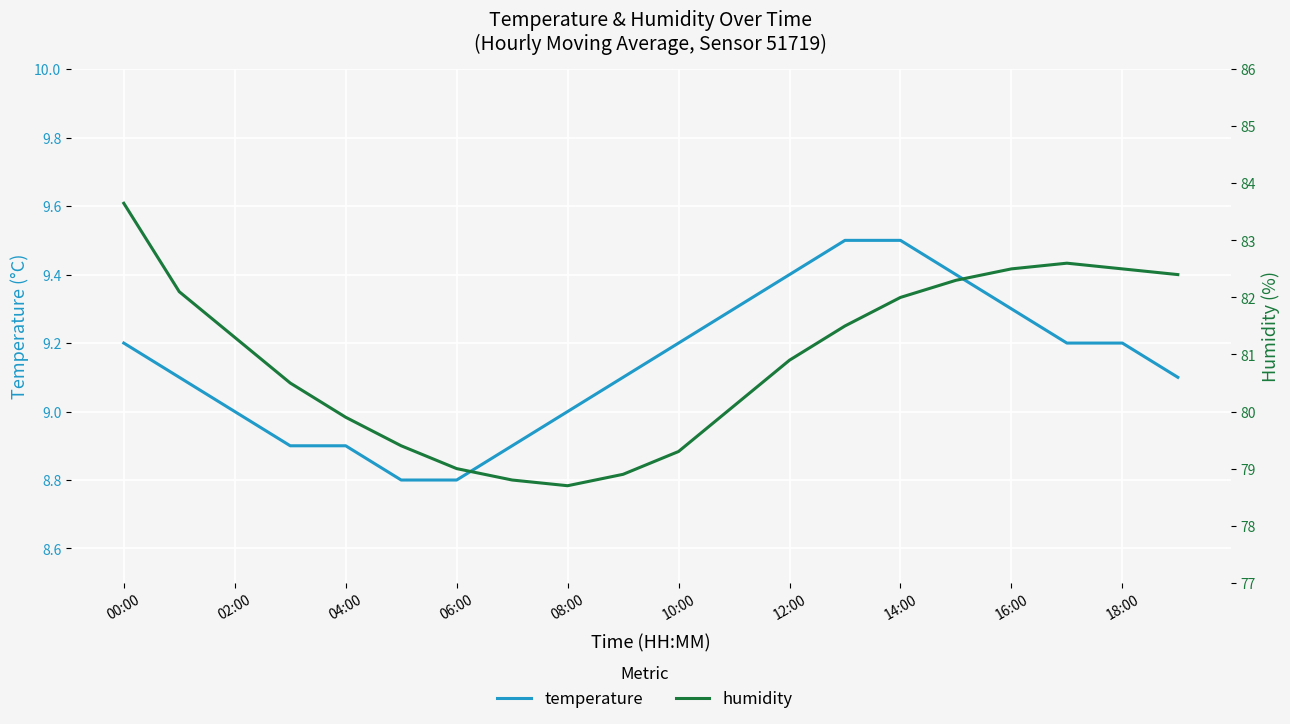

Is this an area chart (filled region under the line)?

No